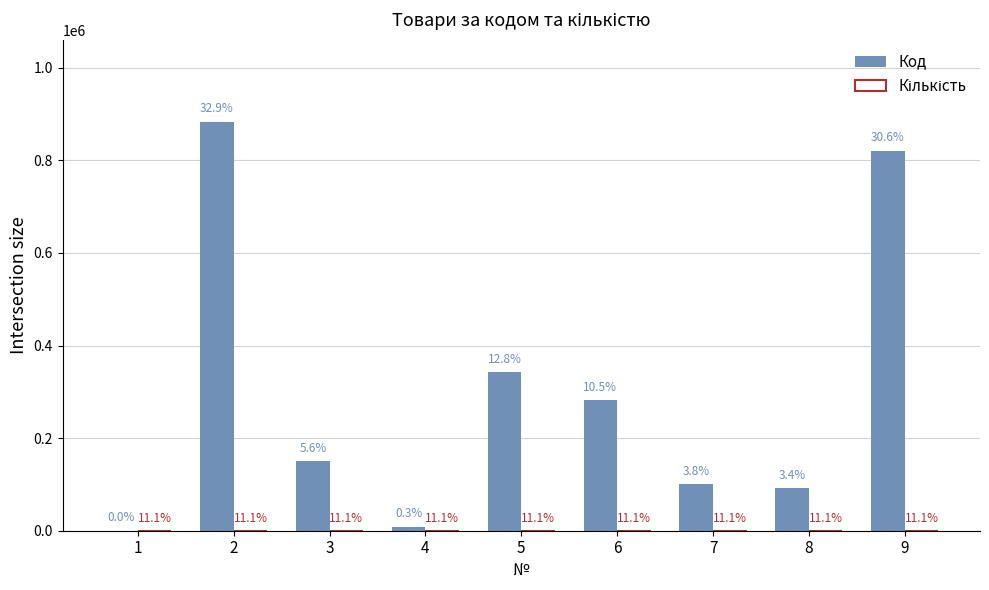

How many groups of bars are there?

9